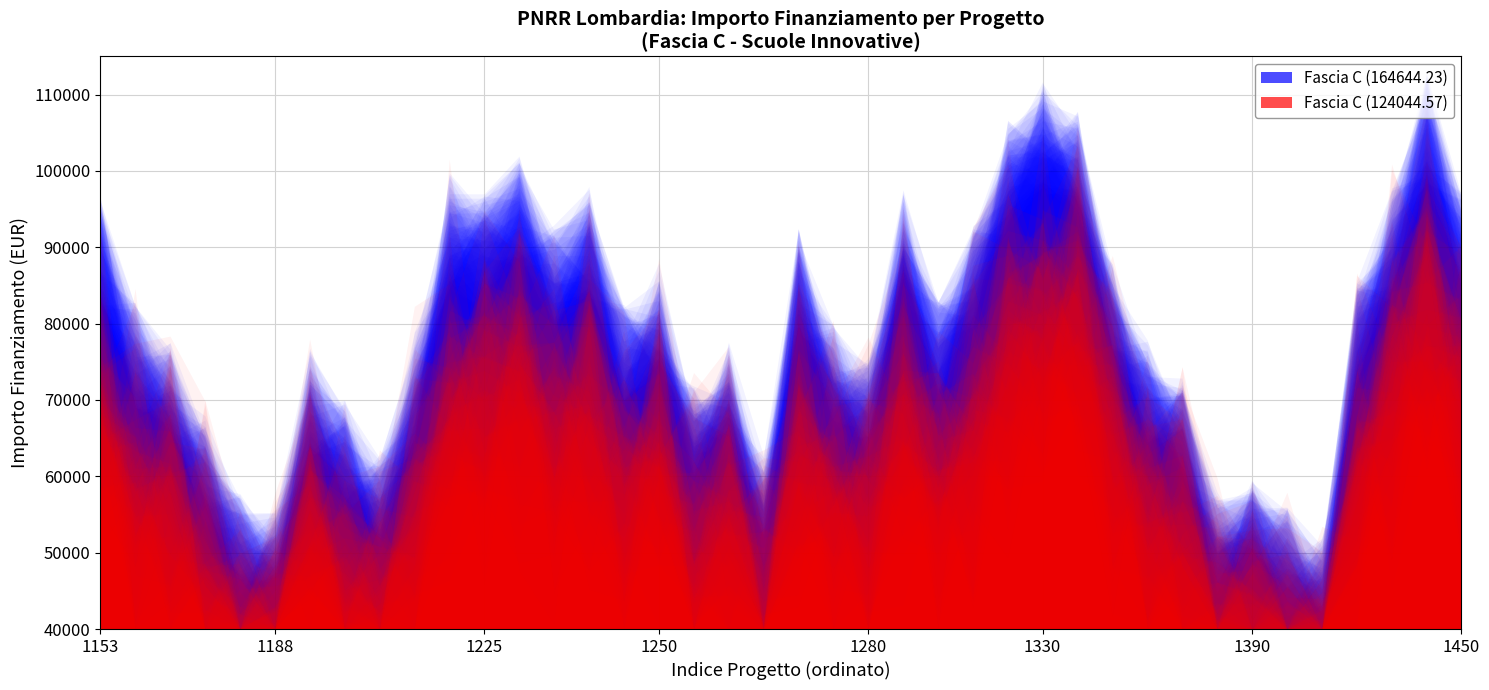

Is the value of Fascia C (164644.23) at 6 greater than the value of Fascia C (124044.57) at 2?

Yes